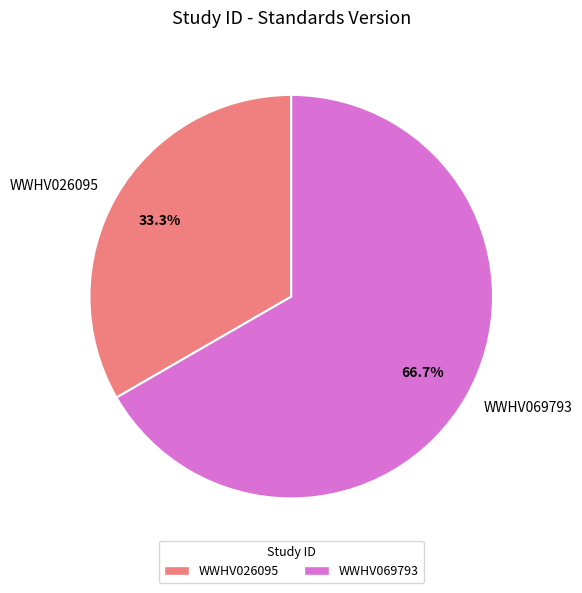

What percentage is NOT represented by WWHV026095?

66.7%